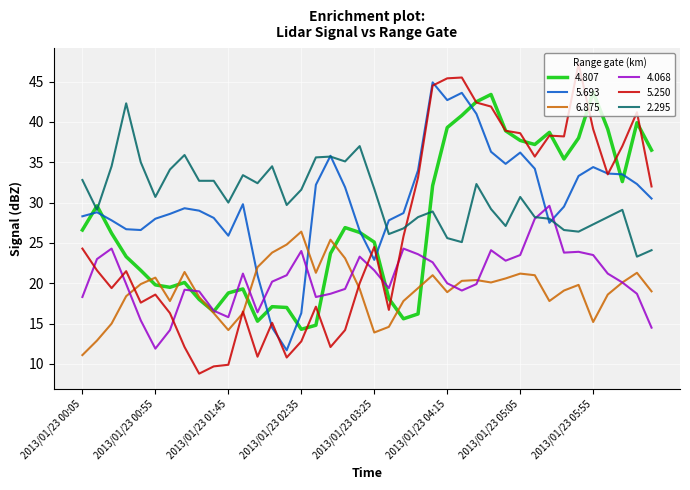

True or false: 5.250 and 2.295 intersect in this chart.

True